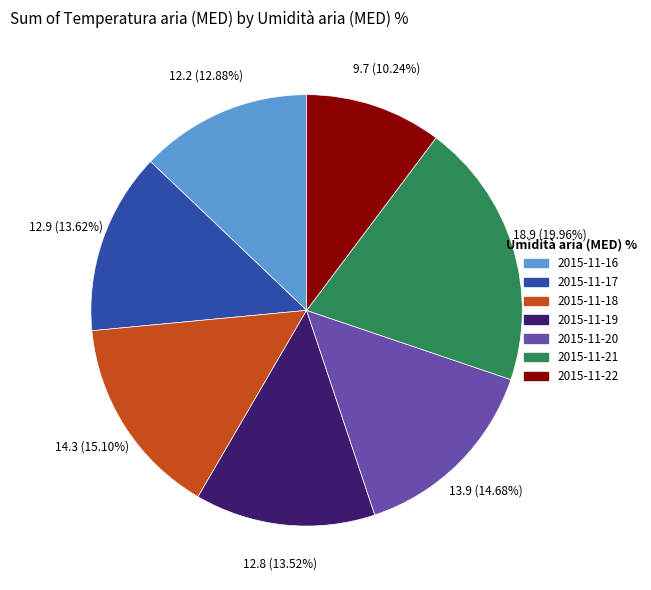

To the nearest percent, what is the average slice percentage?

14%